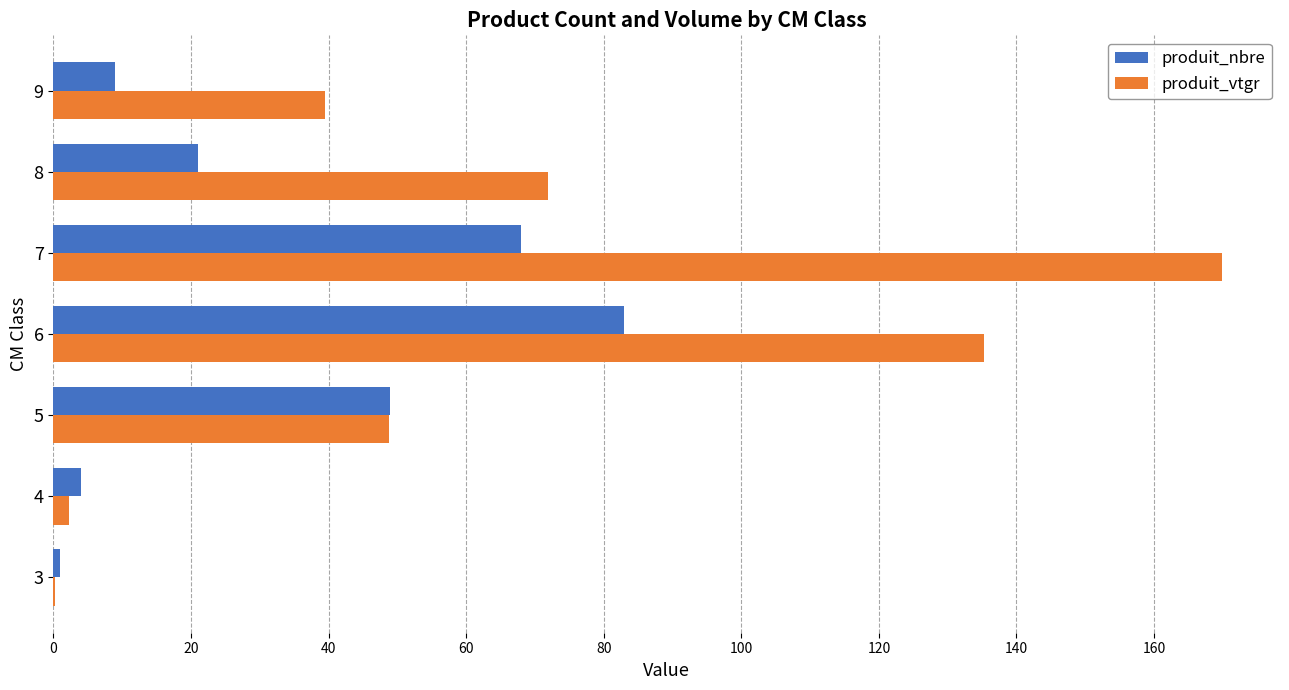

True or false: produit_nbre has a value of 26.2 at 7.

False